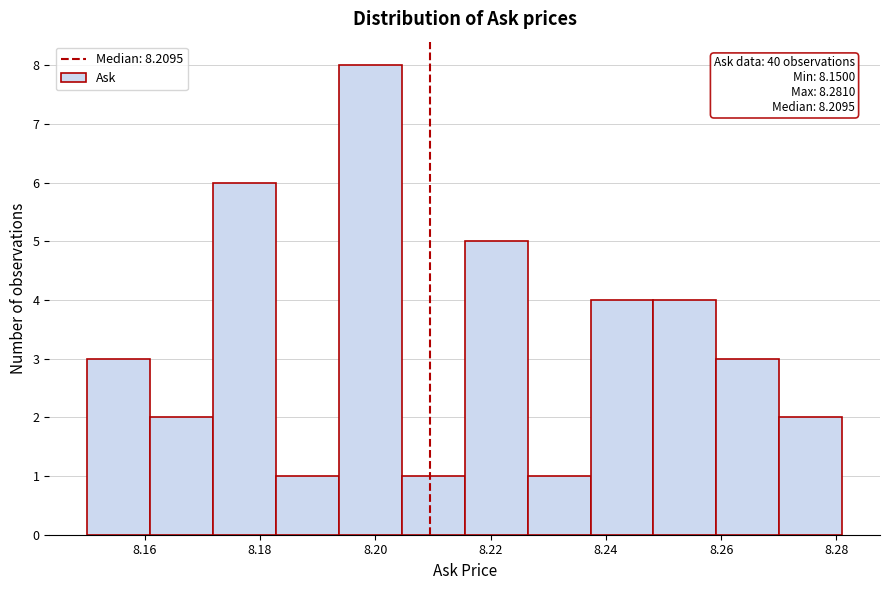

Which range on the x-axis has the tallest bar?

8.194 to 8.204